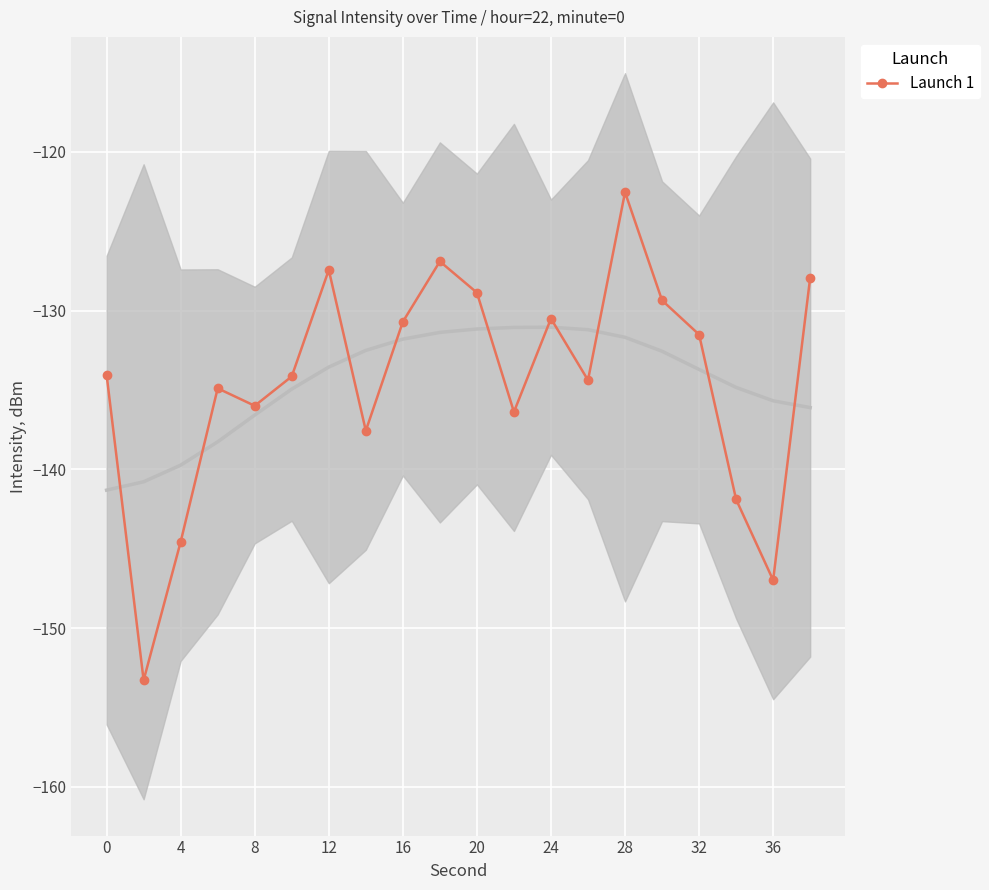

In Launch 1, how many points are lower than both neighbors (excluding endpoints)?

6